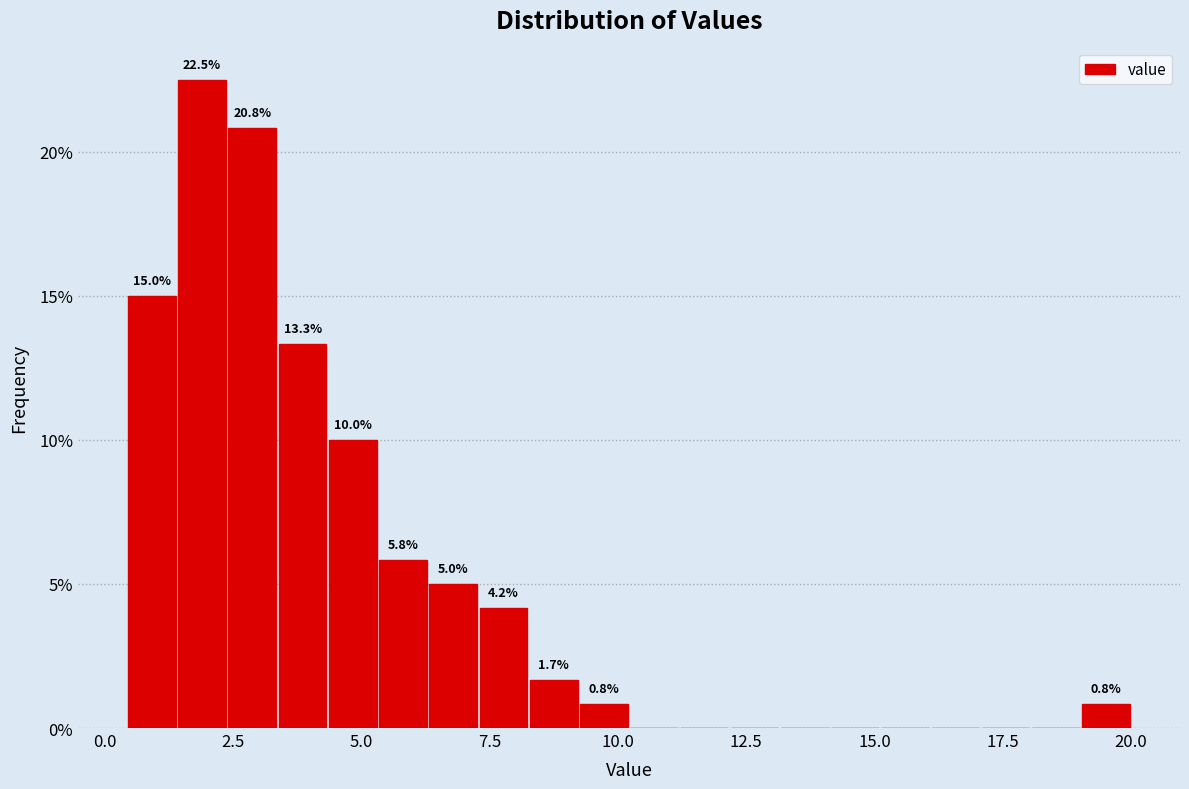

Read against the x-axis, roughly where is the centre of the tallest bar?

2.0